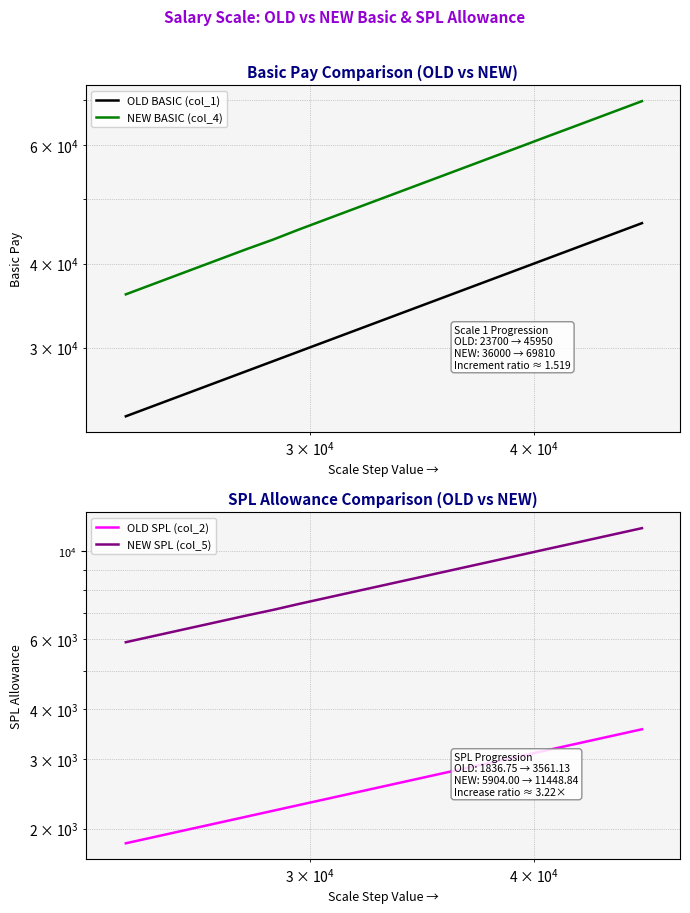

How many data points does each series have?

20